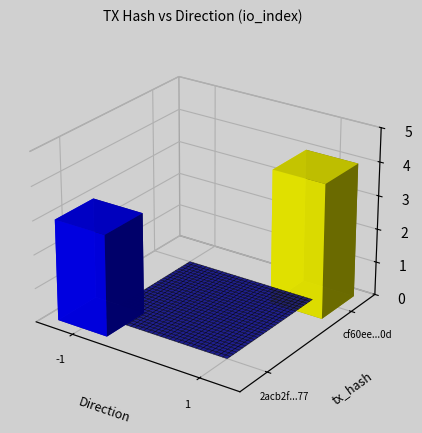

List the series in order of their overall mean, highest first.

cf60eea9b3b4d961939fa515e44fcdebb8e890d, 2acb2f270bab194d83ef85c302f8e189f991e77